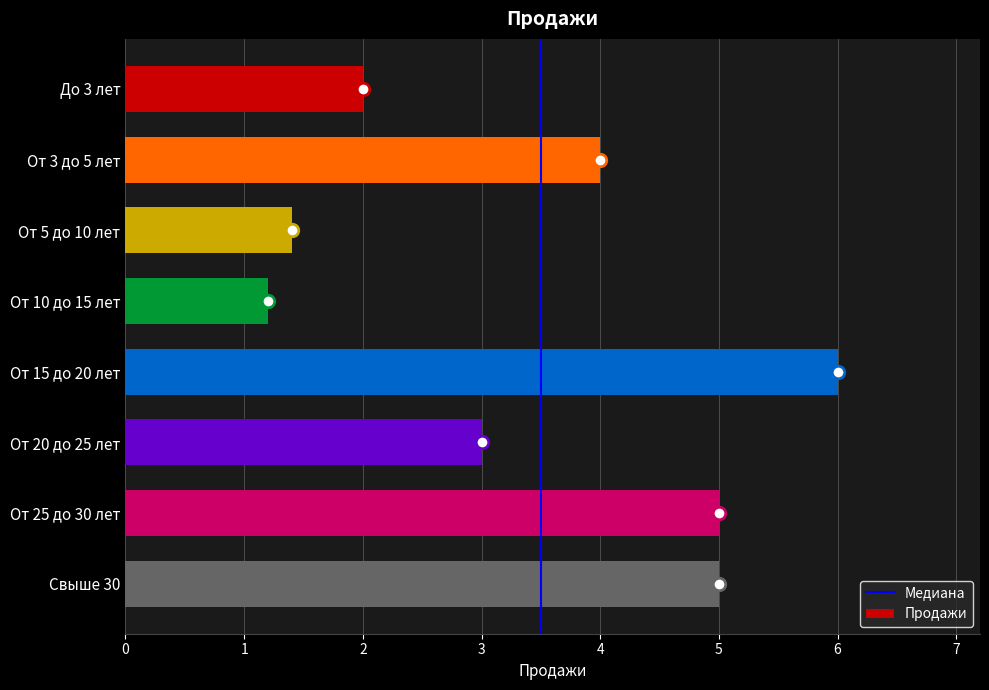

What is the smallest value displayed?

1.2